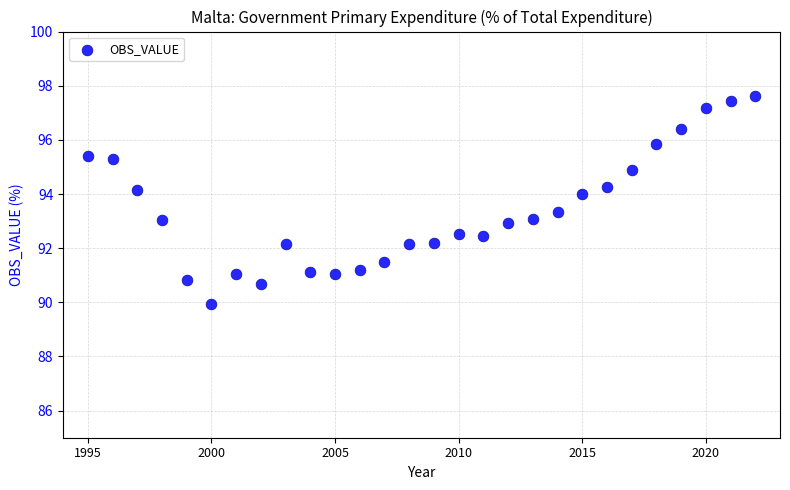

What is the range of X values (max minus min)?

27.0